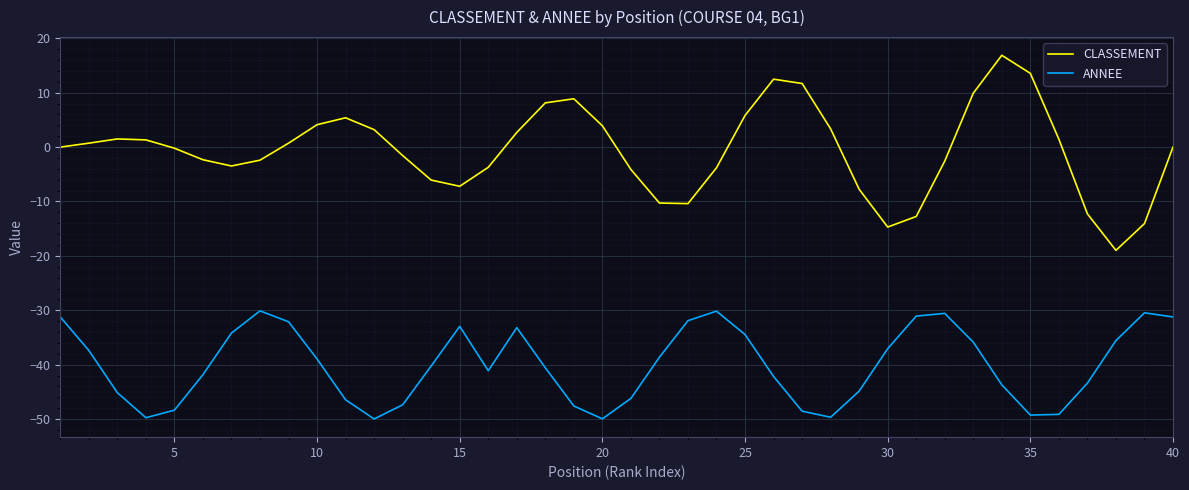

List the series in order of their overall mean, lowest first.

ANNEE, CLASSEMENT